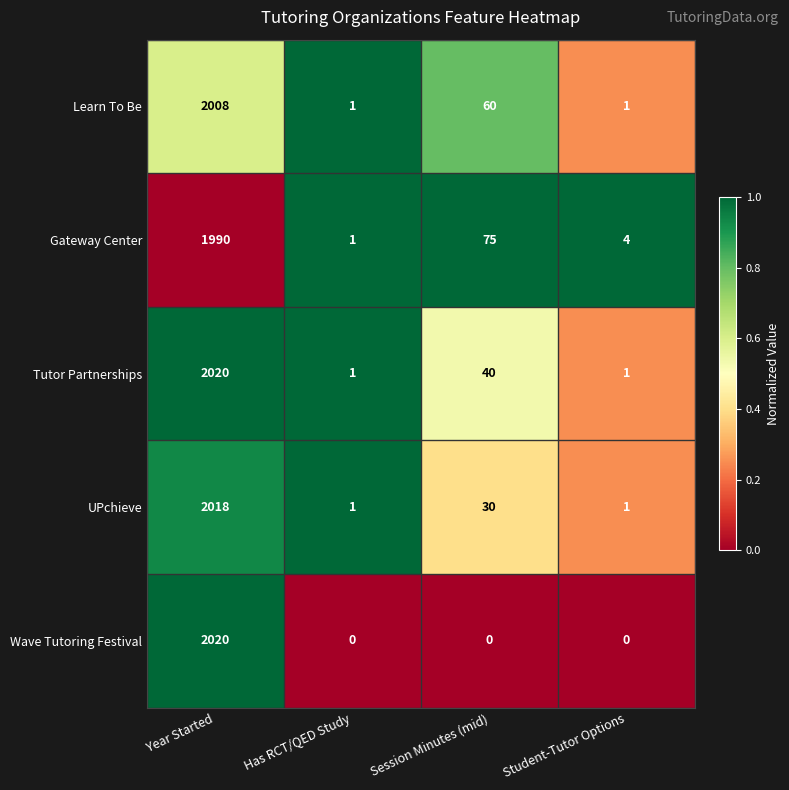

What is the spread (max minus min) of values at Has RCT/QED Study?

1